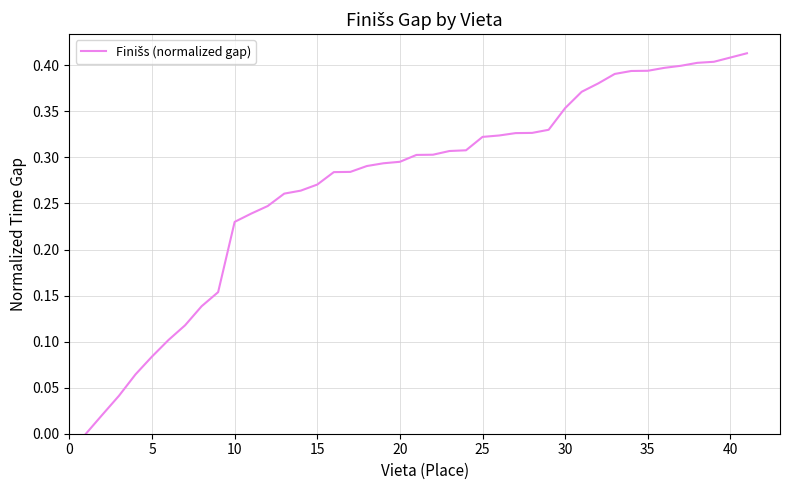

How many categories are shown in the chart?

40